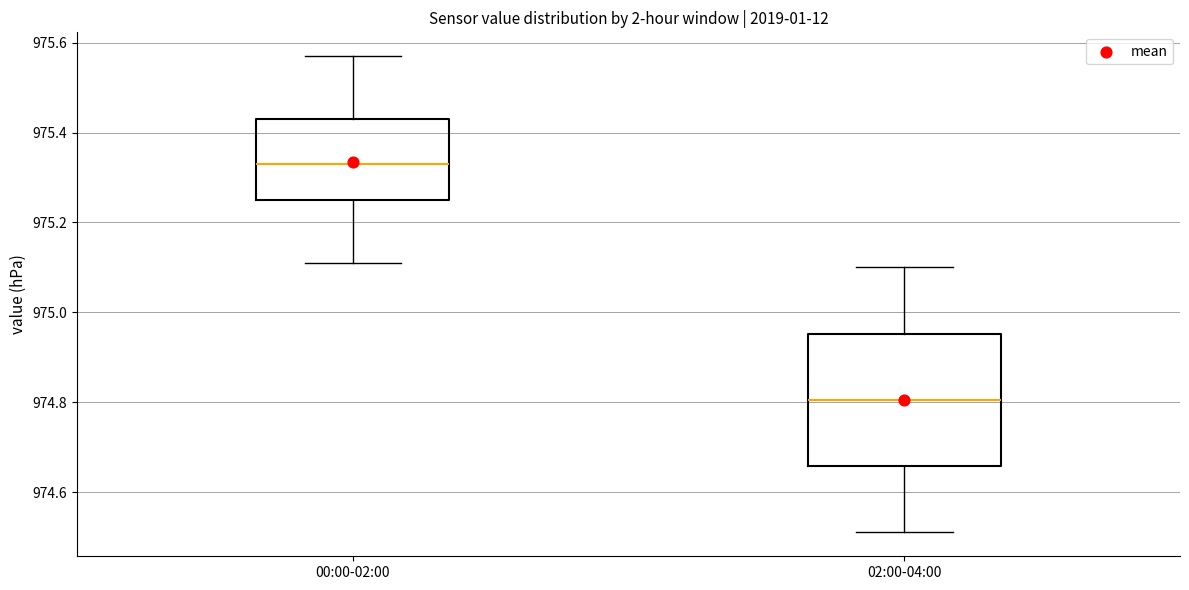

Reading left to right, read every box against the y-axis: the position of its median line, the range the box covers, and the ends of its whiskers. The values are not printed on the chart, so give them approximately, as read against the axis.

00:00-02:00: median 975.34, box 975.26 to 975.44, whiskers 975.12 to 975.58
02:00-04:00: median 974.80, box 974.66 to 974.96, whiskers 974.52 to 975.10